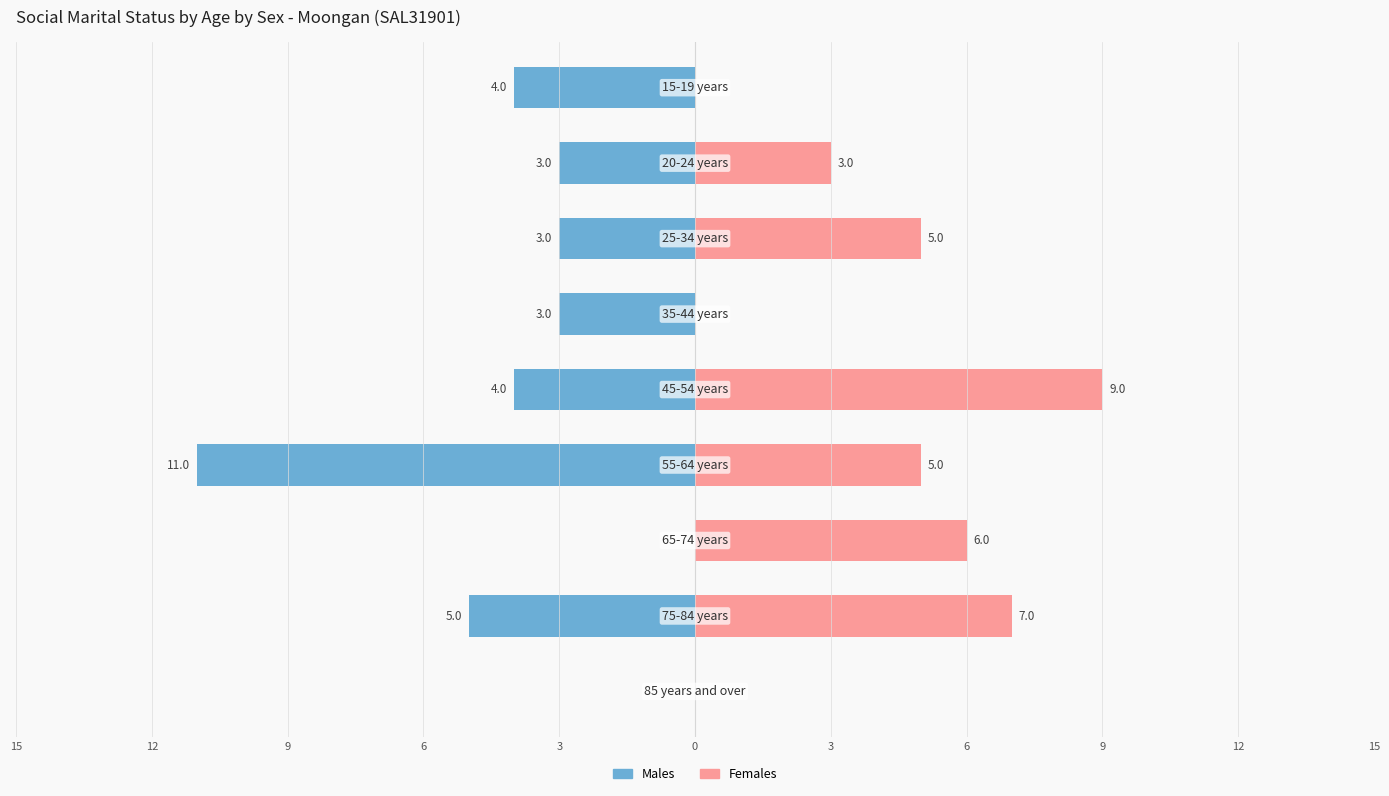

Between 3 and 9, which is larger?

9